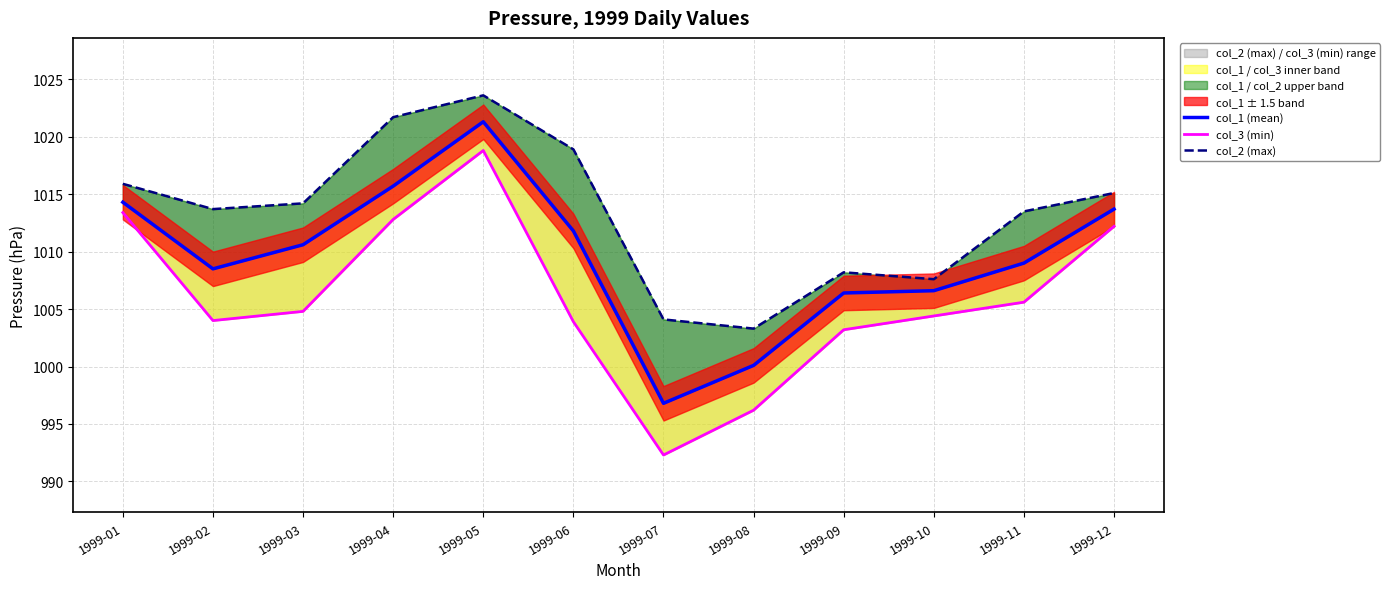

What is the maximum value shown in the chart?

1023.6